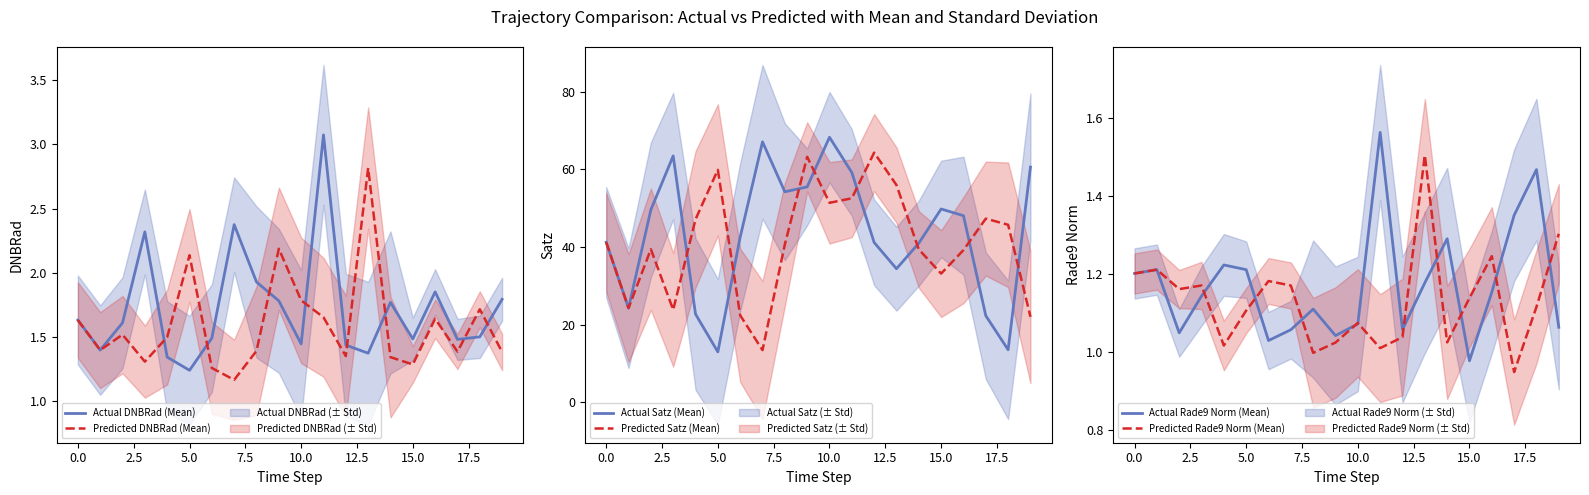

What is the average value of the Actual Satz (Mean) series?

43.6